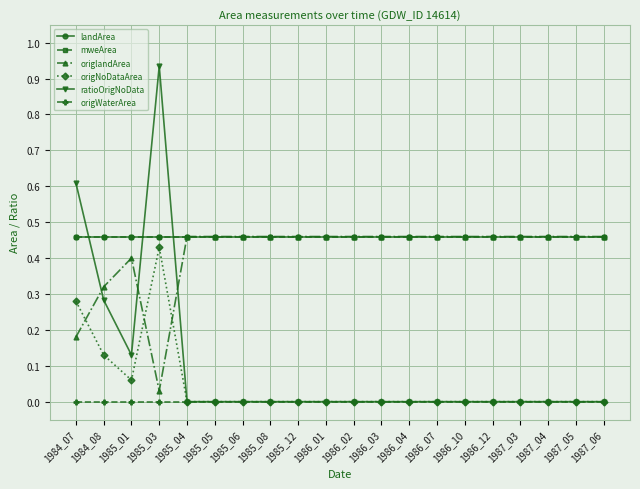

At which category does the chart reach its minimum across all series?

1985_04